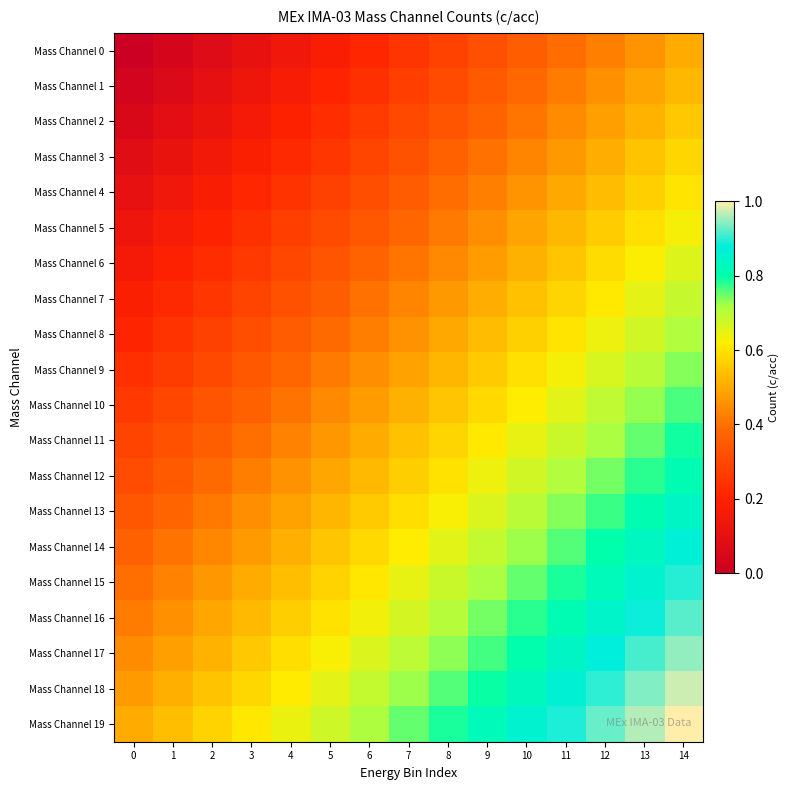

Reading left to right, extract all data points from this chart.

Mass Channel 0: 0=0.0	1=0.0	2=0.1	3=0.1	4=0.1	5=0.2	6=0.2	7=0.2	8=0.3	9=0.3	10=0.4	11=0.4	12=0.4	13=0.5	14=0.5
Mass Channel 1: 0=0.0	1=0.1	2=0.1	3=0.1	4=0.2	5=0.2	6=0.2	7=0.3	8=0.3	9=0.3	10=0.4	11=0.4	12=0.5	13=0.5	14=0.5
Mass Channel 2: 0=0.1	1=0.1	2=0.1	3=0.2	4=0.2	5=0.2	6=0.3	7=0.3	8=0.3	9=0.4	10=0.4	11=0.4	12=0.5	13=0.5	14=0.6
Mass Channel 3: 0=0.1	1=0.1	2=0.2	3=0.2	4=0.2	5=0.3	6=0.3	7=0.3	8=0.4	9=0.4	10=0.4	11=0.5	12=0.5	13=0.5	14=0.6
Mass Channel 4: 0=0.1	1=0.1	2=0.2	3=0.2	4=0.2	5=0.3	6=0.3	7=0.4	8=0.4	9=0.4	10=0.5	11=0.5	12=0.5	13=0.6	14=0.6
Mass Channel 5: 0=0.1	1=0.2	2=0.2	3=0.2	4=0.3	5=0.3	6=0.3	7=0.4	8=0.4	9=0.5	10=0.5	11=0.5	12=0.6	13=0.6	14=0.6
Mass Channel 6: 0=0.2	1=0.2	2=0.2	3=0.3	4=0.3	5=0.3	6=0.4	7=0.4	8=0.4	9=0.5	10=0.5	11=0.6	12=0.6	13=0.6	14=0.7
Mass Channel 7: 0=0.2	1=0.2	2=0.3	3=0.3	4=0.3	5=0.4	6=0.4	7=0.4	8=0.5	9=0.5	10=0.5	11=0.6	12=0.6	13=0.6	14=0.7
Mass Channel 8: 0=0.2	1=0.2	2=0.3	3=0.3	4=0.4	5=0.4	6=0.4	7=0.5	8=0.5	9=0.5	10=0.6	11=0.6	12=0.6	13=0.7	14=0.7
Mass Channel 9: 0=0.2	1=0.3	2=0.3	3=0.3	4=0.4	5=0.4	6=0.5	7=0.5	8=0.5	9=0.6	10=0.6	11=0.6	12=0.7	13=0.7	14=0.7
Mass Channel 10: 0=0.3	1=0.3	2=0.3	3=0.4	4=0.4	5=0.4	6=0.5	7=0.5	8=0.5	9=0.6	10=0.6	11=0.7	12=0.7	13=0.7	14=0.8
Mass Channel 11: 0=0.3	1=0.3	2=0.4	3=0.4	4=0.4	5=0.5	6=0.5	7=0.5	8=0.6	9=0.6	10=0.6	11=0.7	12=0.7	13=0.8	14=0.8
Mass Channel 12: 0=0.3	1=0.4	2=0.4	3=0.4	4=0.5	5=0.5	6=0.5	7=0.6	8=0.6	9=0.6	10=0.7	11=0.7	12=0.7	13=0.8	14=0.8
Mass Channel 13: 0=0.3	1=0.4	2=0.4	3=0.4	4=0.5	5=0.5	6=0.6	7=0.6	8=0.6	9=0.7	10=0.7	11=0.7	12=0.8	13=0.8	14=0.8
Mass Channel 14: 0=0.4	1=0.4	2=0.4	3=0.5	4=0.5	5=0.5	6=0.6	7=0.6	8=0.7	9=0.7	10=0.7	11=0.8	12=0.8	13=0.8	14=0.9
Mass Channel 15: 0=0.4	1=0.4	2=0.5	3=0.5	4=0.5	5=0.6	6=0.6	7=0.6	8=0.7	9=0.7	10=0.8	11=0.8	12=0.8	13=0.9	14=0.9
Mass Channel 16: 0=0.4	1=0.5	2=0.5	3=0.5	4=0.6	5=0.6	6=0.6	7=0.7	8=0.7	9=0.7	10=0.8	11=0.8	12=0.8	13=0.9	14=0.9
Mass Channel 17: 0=0.4	1=0.5	2=0.5	3=0.6	4=0.6	5=0.6	6=0.7	7=0.7	8=0.7	9=0.8	10=0.8	11=0.8	12=0.9	13=0.9	14=0.9
Mass Channel 18: 0=0.5	1=0.5	2=0.5	3=0.6	4=0.6	5=0.7	6=0.7	7=0.7	8=0.8	9=0.8	10=0.8	11=0.9	12=0.9	13=0.9	14=1.0
Mass Channel 19: 0=0.5	1=0.5	2=0.6	3=0.6	4=0.6	5=0.7	6=0.7	7=0.8	8=0.8	9=0.8	10=0.9	11=0.9	12=0.9	13=1.0	14=1.0